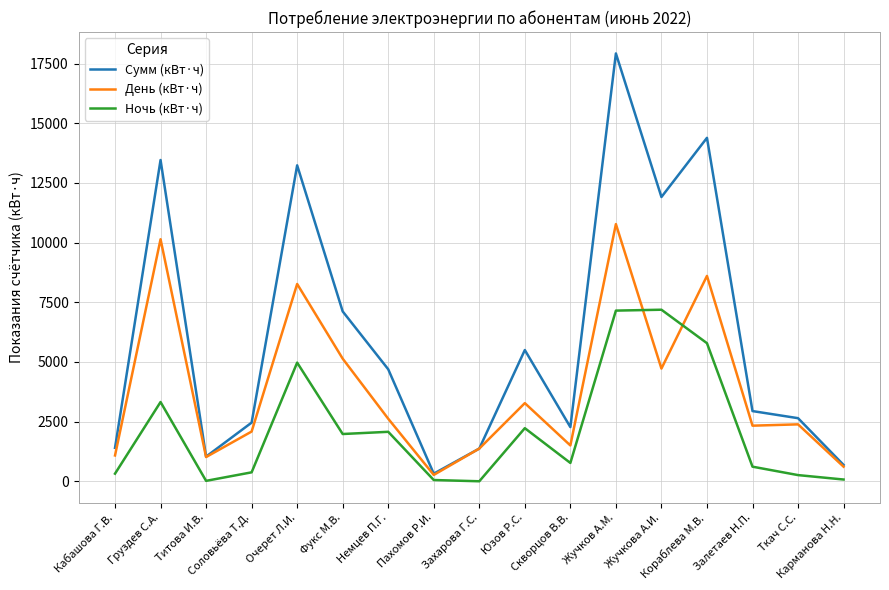

True or false: Ночь (кВт·ч) and День (кВт·ч) cross at least once.

True